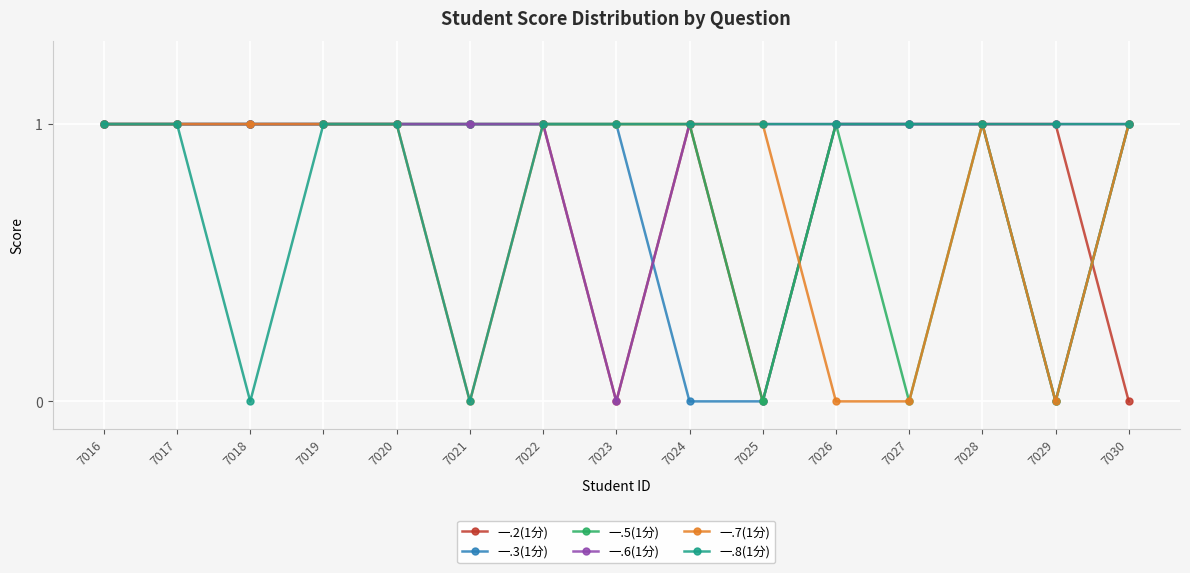

What is the total value across all series at 7017?

6